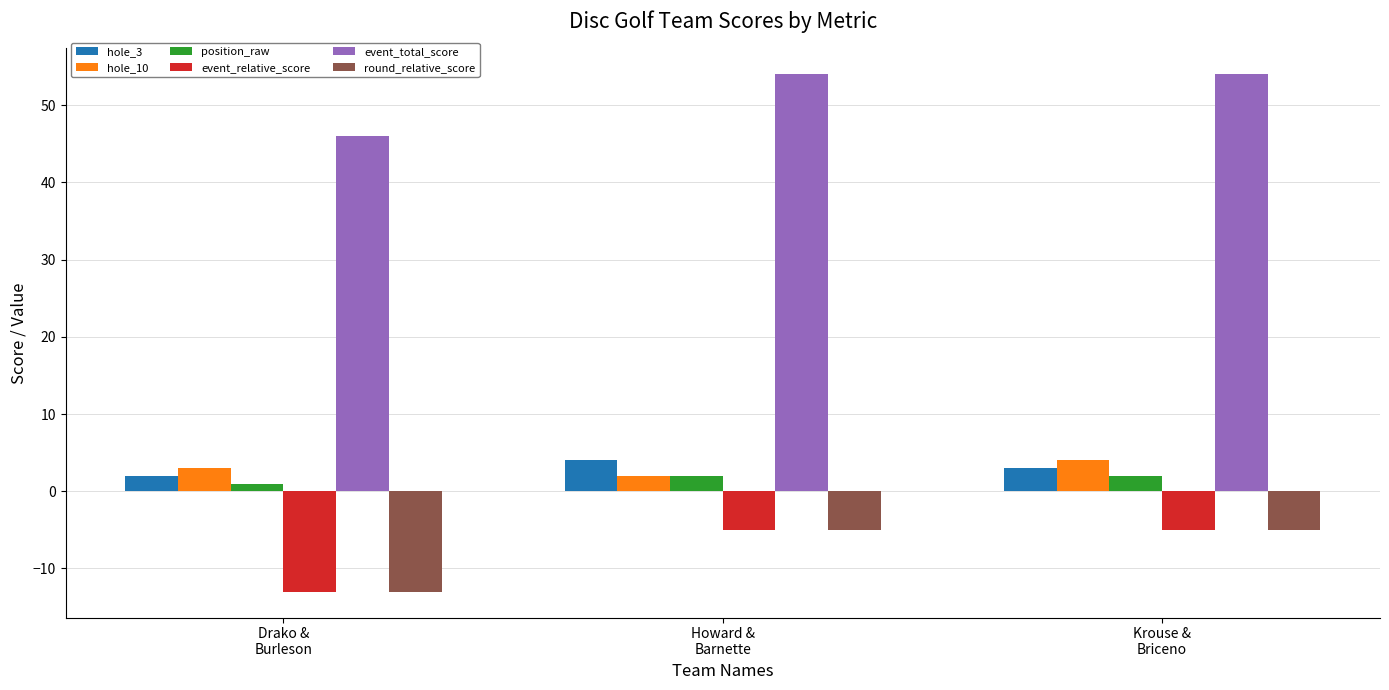

What is the minimum value shown in the chart?

-13